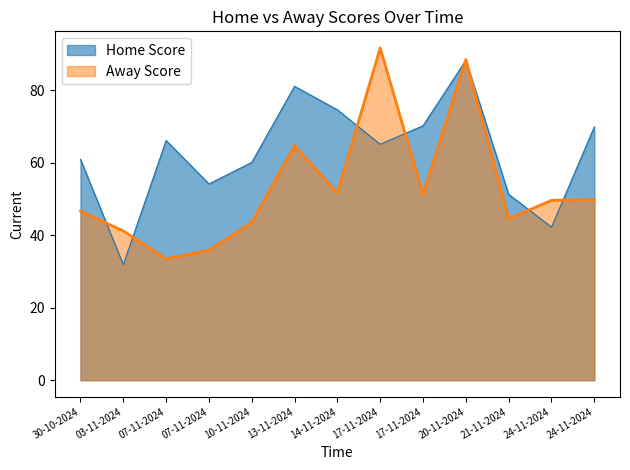

List the series in order of their overall mean, lowest first.

Away Score, Home Score